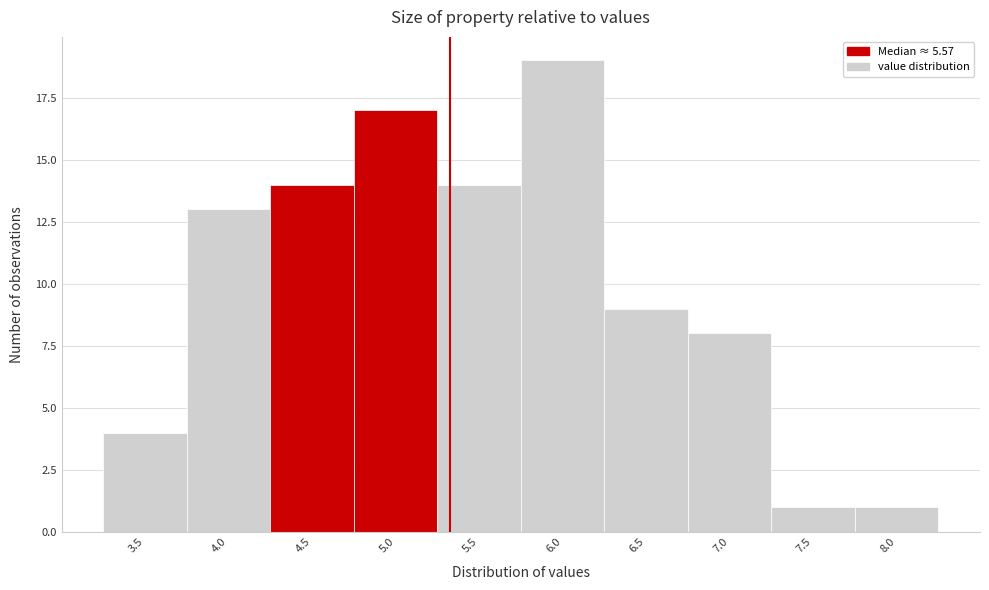

Reading left to right, what are all the values shown in this chart?

4	13	14	17	14	19	9	8	1	1